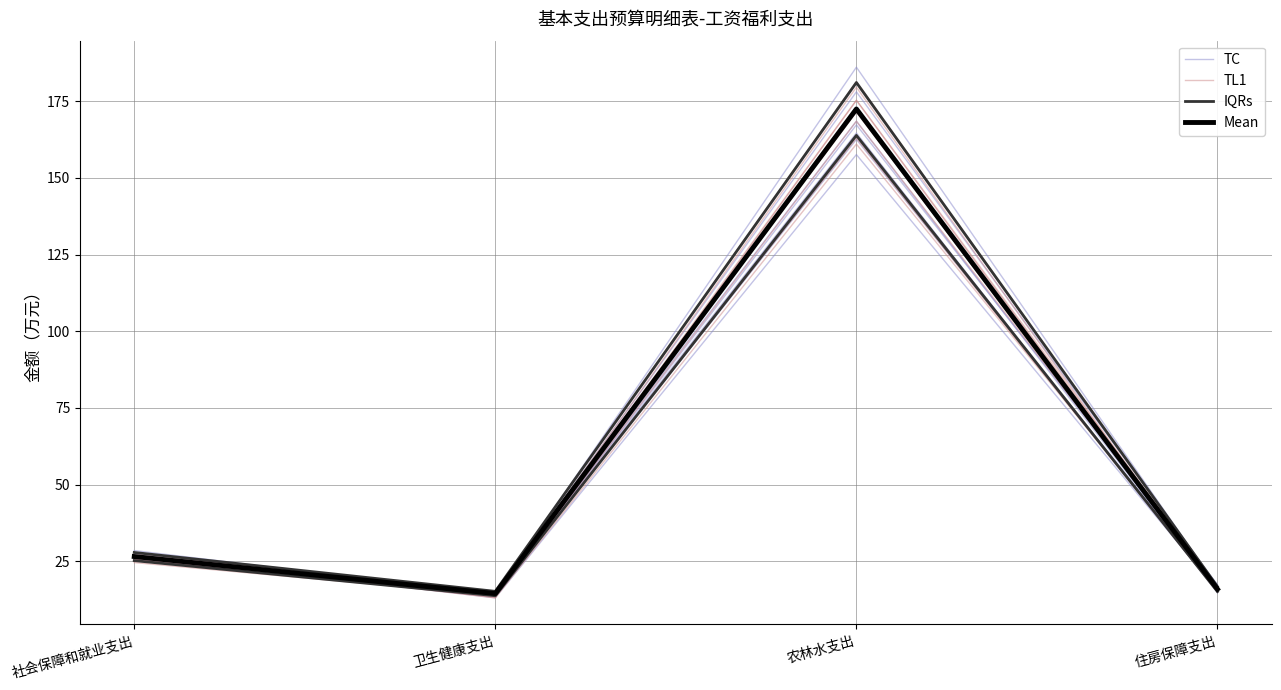

What are all the series names shown in the legend?

TC, TL1, IQRs, Mean